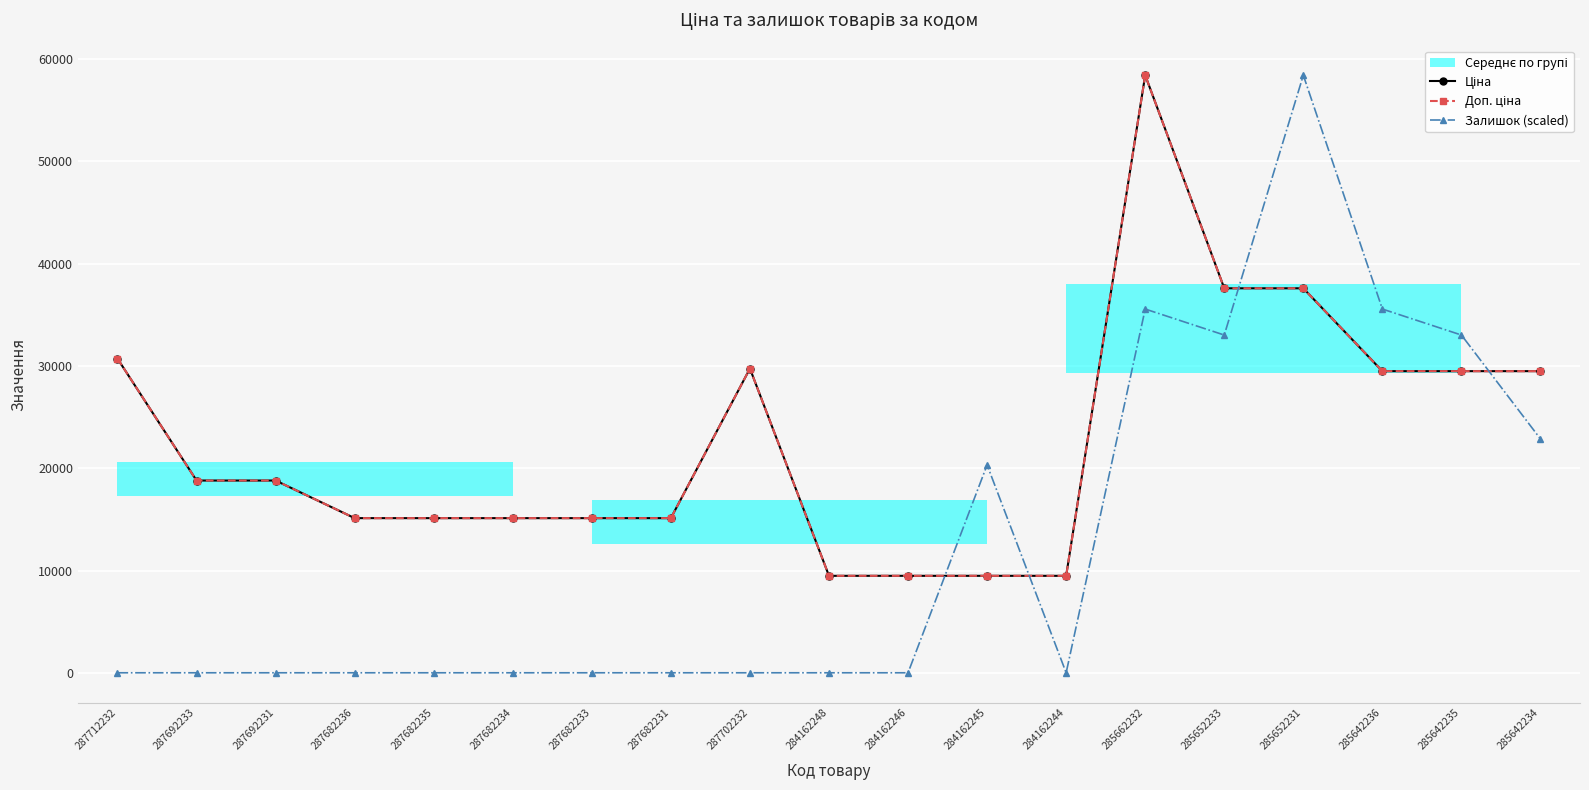

What position from the right is 285652233?

5